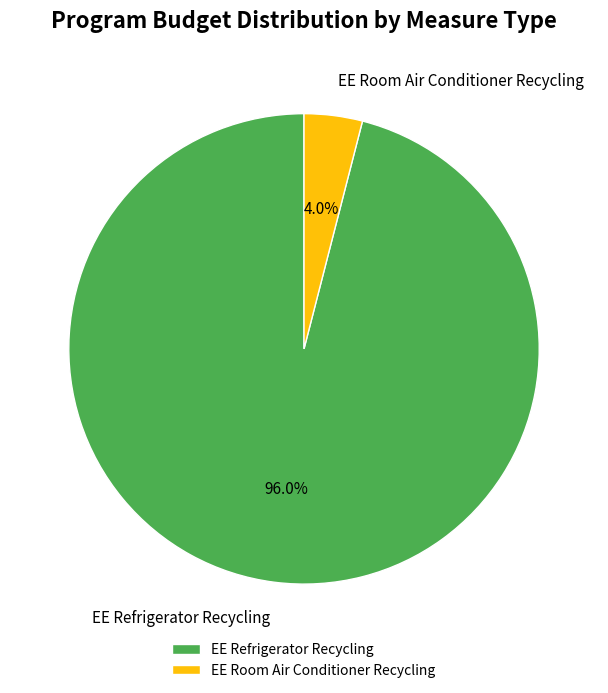

What is the ratio of the value at EE Refrigerator Recycling to the value at EE Room Air Conditioner Recycling?

24.0